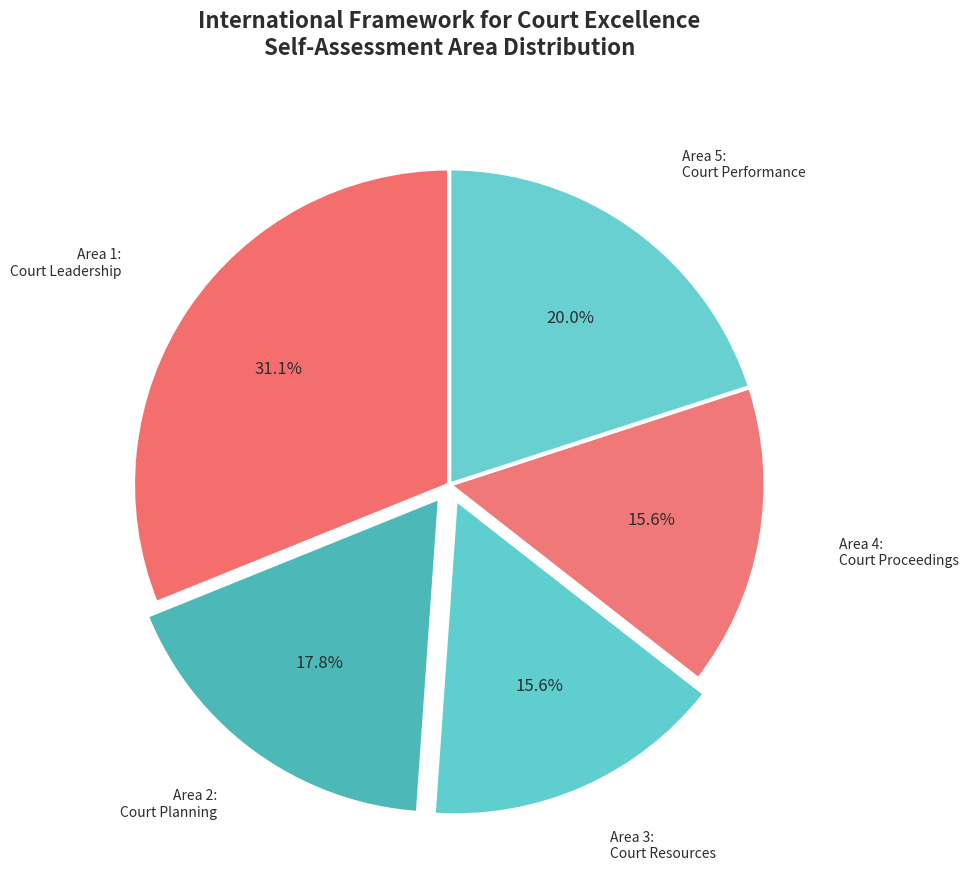

To the nearest percent, what is the difference between the largest and smallest slice percentages?

16%